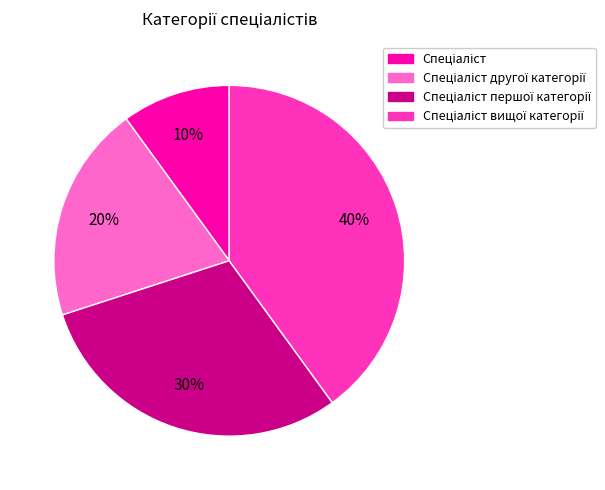

To the nearest percent, what is the average slice percentage?

25%